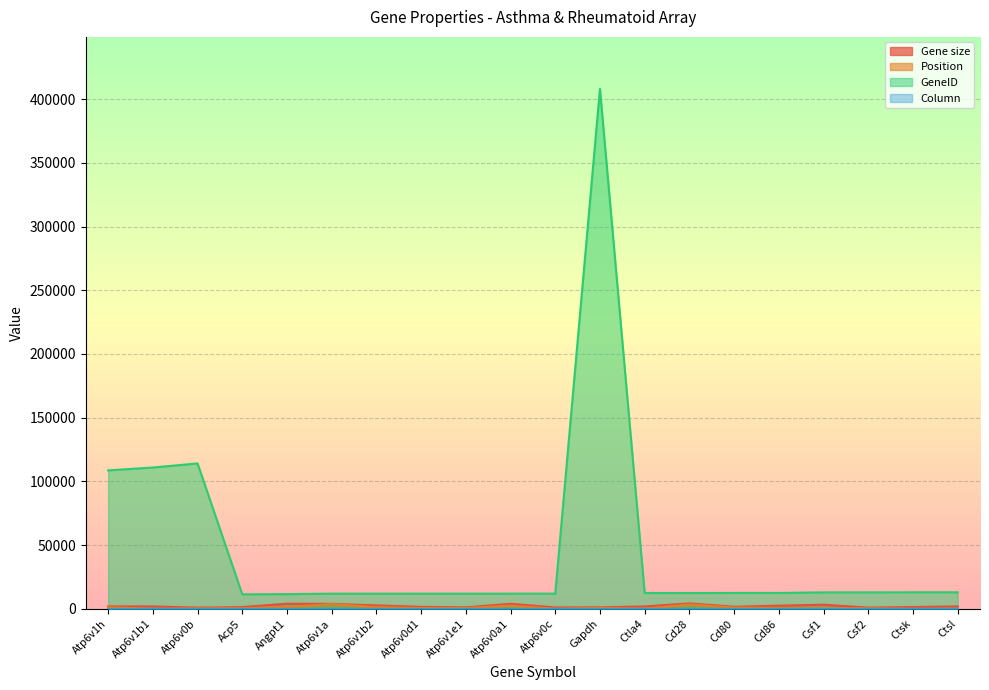

How many lines are shown in the chart?

4